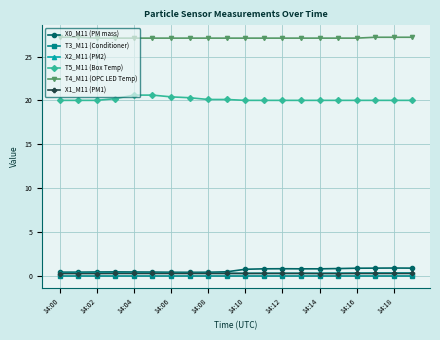

True or false: T5_M11 (Box Temp) and T4_M11 (OPC LED Temp) cross at least once.

False